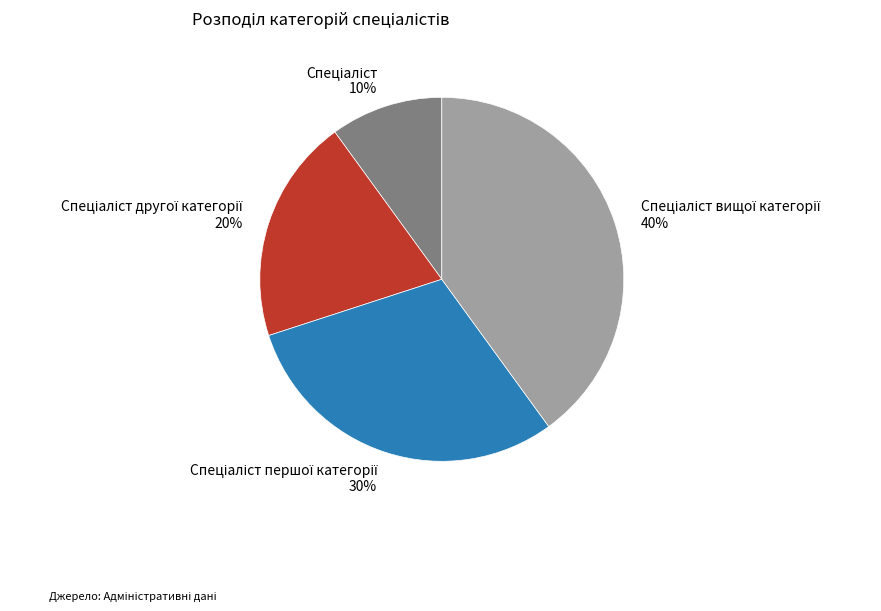

To the nearest percent, what is the difference between the largest and smallest slice percentages?

30%